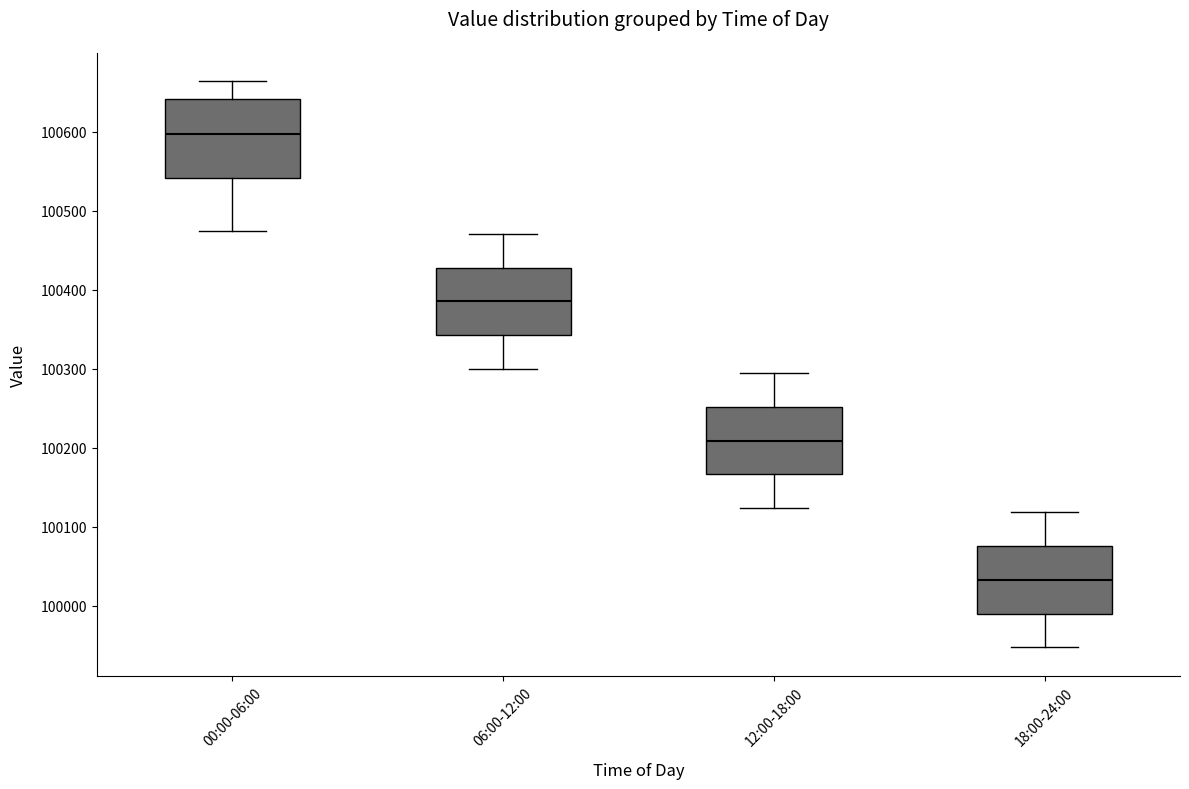

Which box has the lowest median line?

18:00-24:00